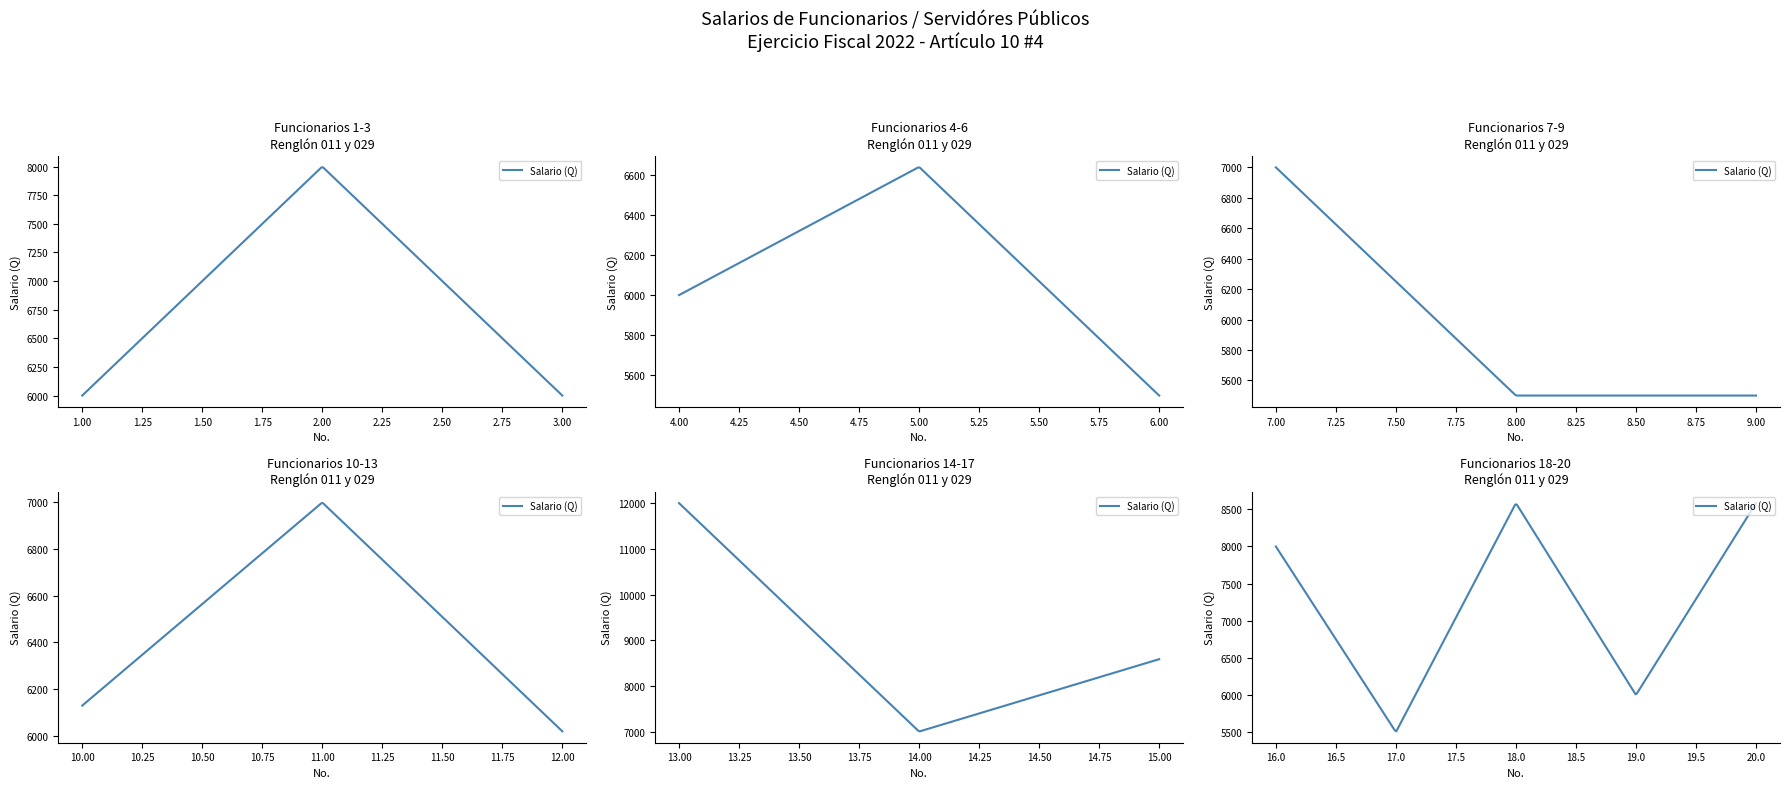

What is the difference between the second highest and minimum values?

3084.2